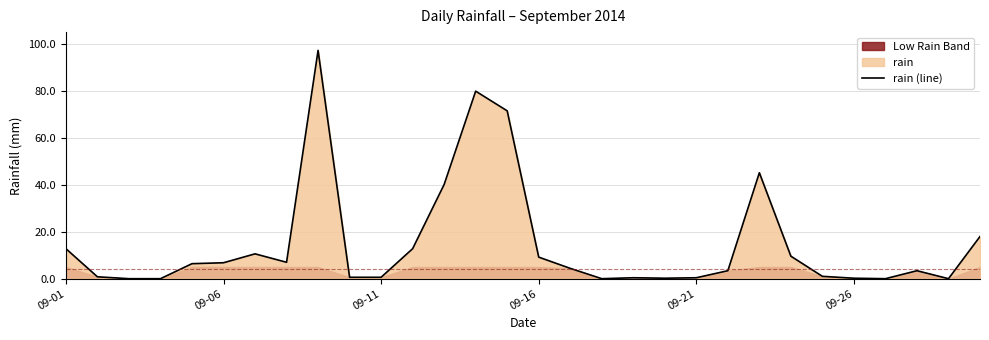

How many interior local valleys (lower than both neighbors) does the data have?

5